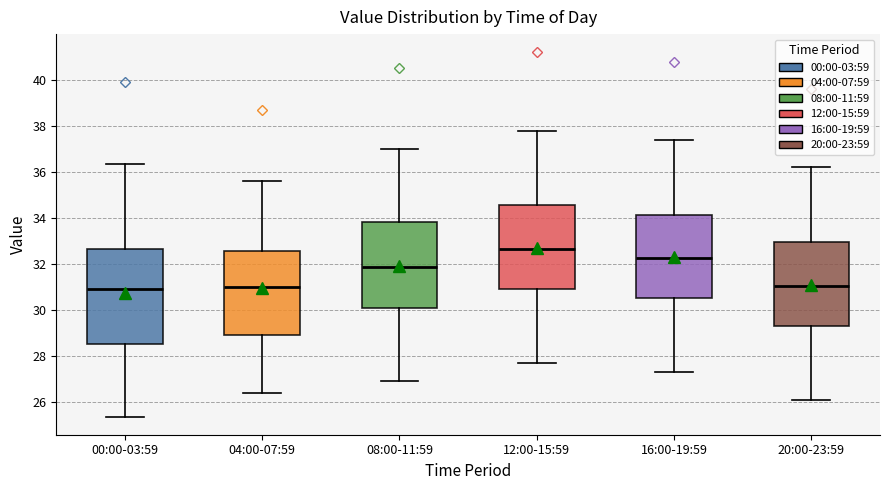

Comparing the boxes themselves (not the whiskers), which one is the tallest?

00:00-03:59